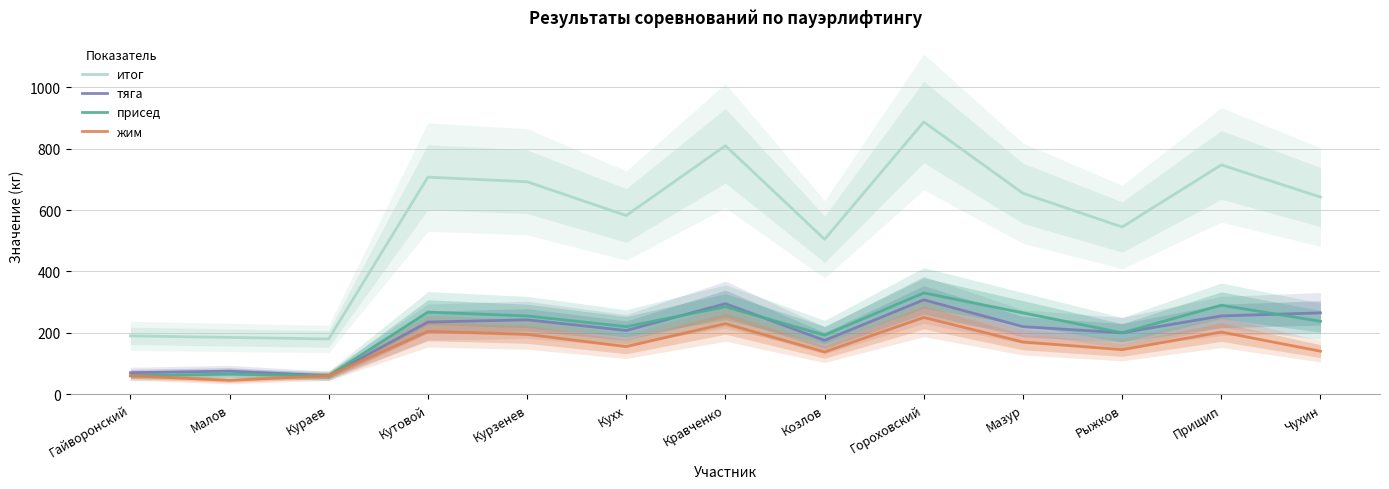

What is the sum of the тяга values at Козлов and Рыжков?

375.0